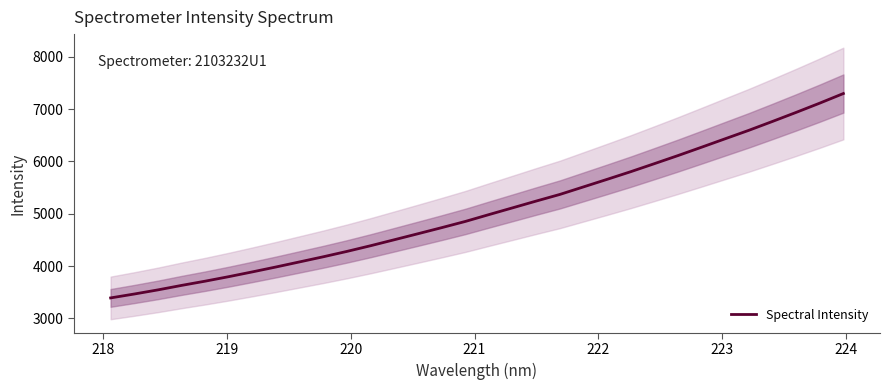

Reading left to right, list all the values displayed in this chart.

3392.8	3467.2	3546.1	3631.8	3712.9	3799.3	3890.5	3984.5	4081.8	4179.5	4282.0	4390.6	4504.5	4619.2	4734.9	4853.6	4984.6	5113.5	5243.0	5369.4	5513.5	5657.7	5803.9	5957.0	6111.7	6271.5	6433.2	6594.0	6763.4	6935.7	7112.6	7295.9